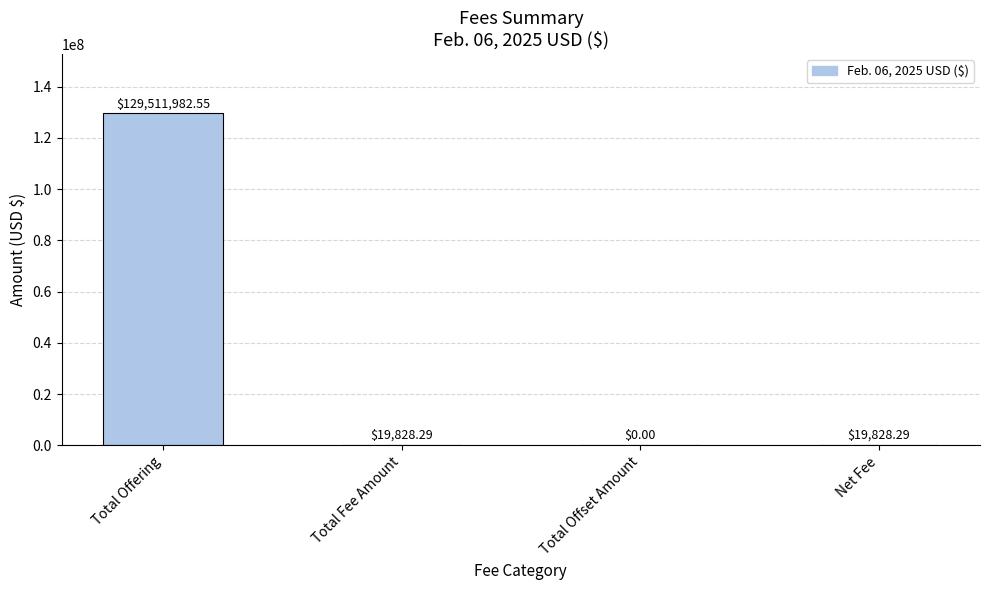

Is it true that the value at Total Offset Amount is 0.0?

True